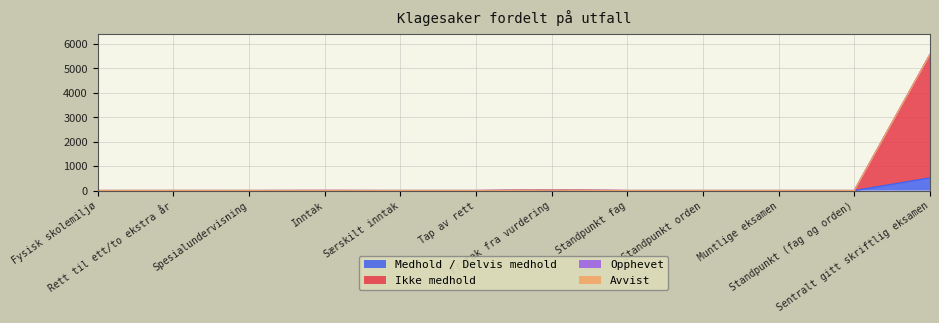

What position from the right is Sentralt gitt skriftlig eksamen?

1